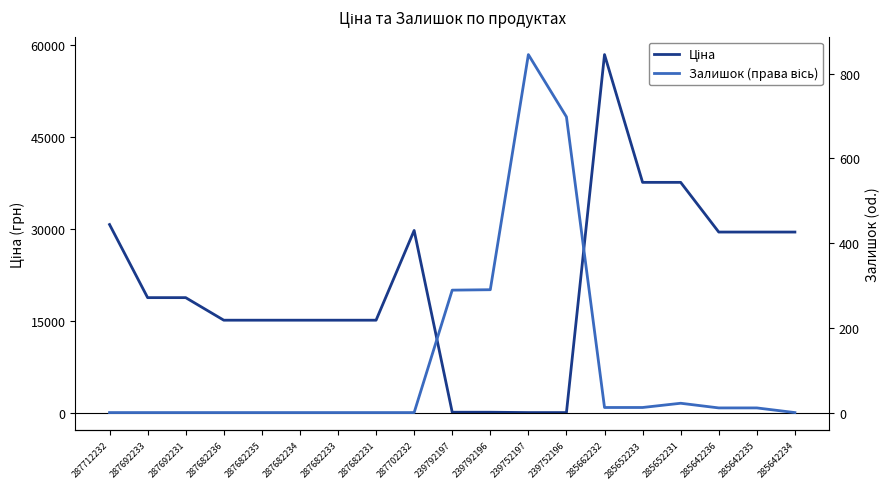

Reading left to right, transcribe all the data shown in this chart.

Ціна: 30717.1	18796.8	18796.8	15120.0	15120.0	15120.0	15120.0	15120.0	29747.2	114.1	114.1	57.0	57.0	58426.5	37593.6	37593.6	29491.5	29491.5	29491.5
Залишок (права вісь): 0.0	0.0	0.0	0.0	0.0	0.0	0.0	0.0	0.0	289.0	290.0	845.0	698.0	12.0	12.0	22.0	11.0	11.0	0.0